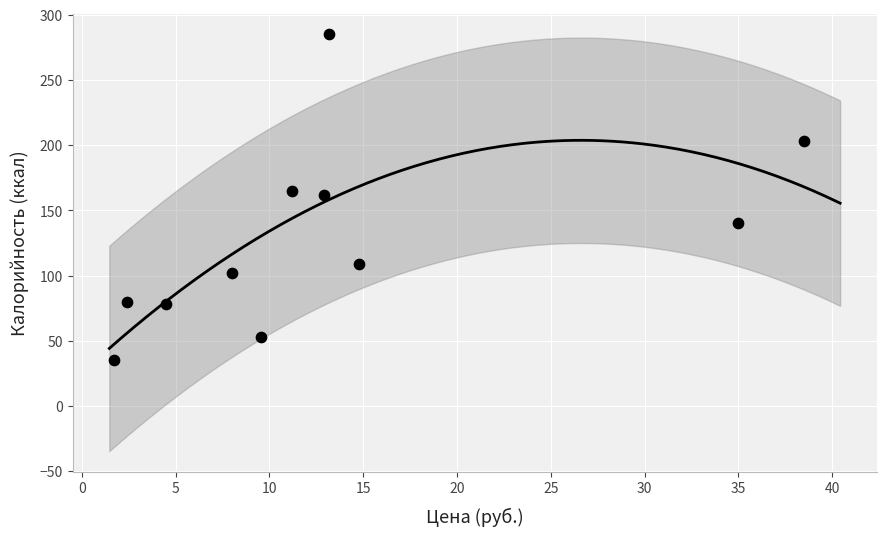

What is the range of Y values (max minus min)?

250